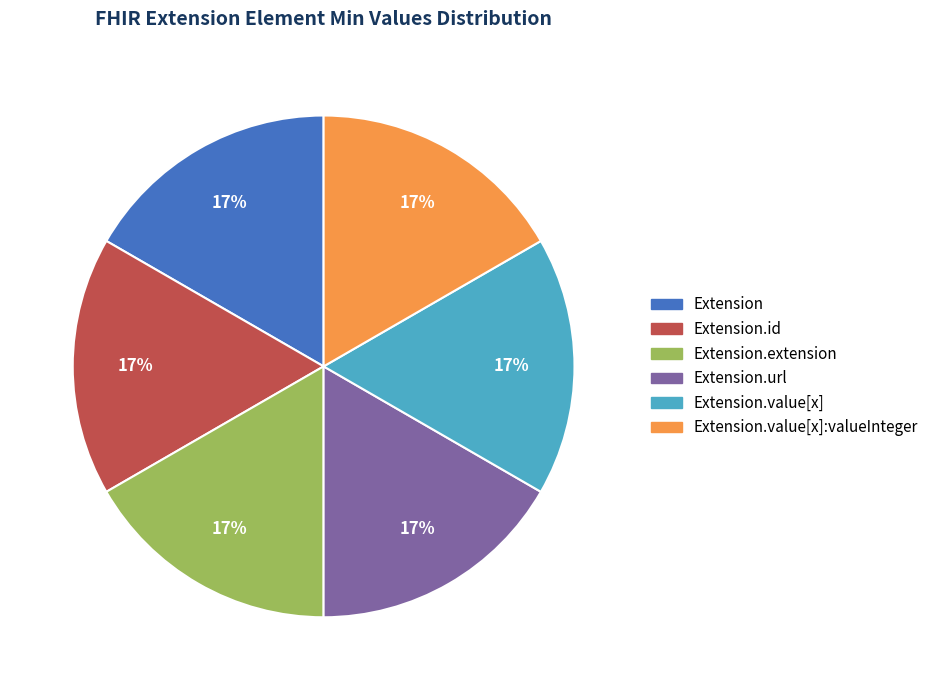

To the nearest percent, what is the average slice percentage?

17%